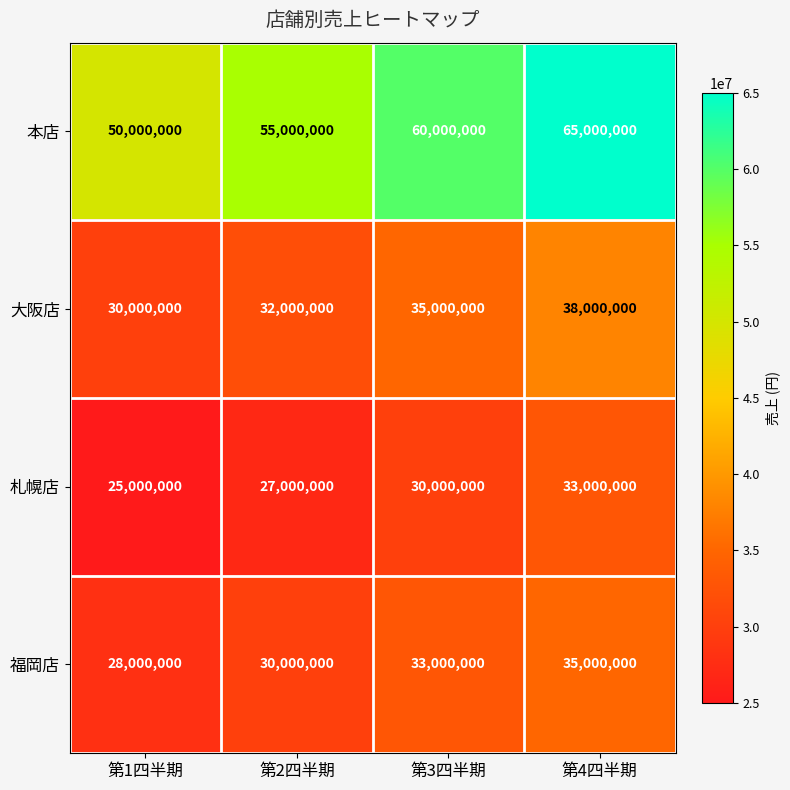

How many categories are shown in the chart?

4